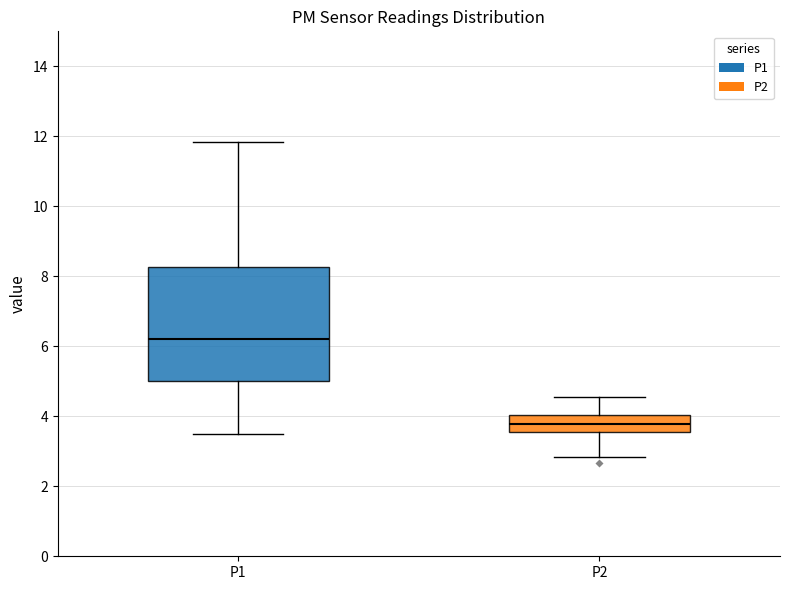

Where does the upper whisker of the box for P2 end on the y-axis? The values are not printed on the chart, so give them approximately, as read against the axis.

4.6